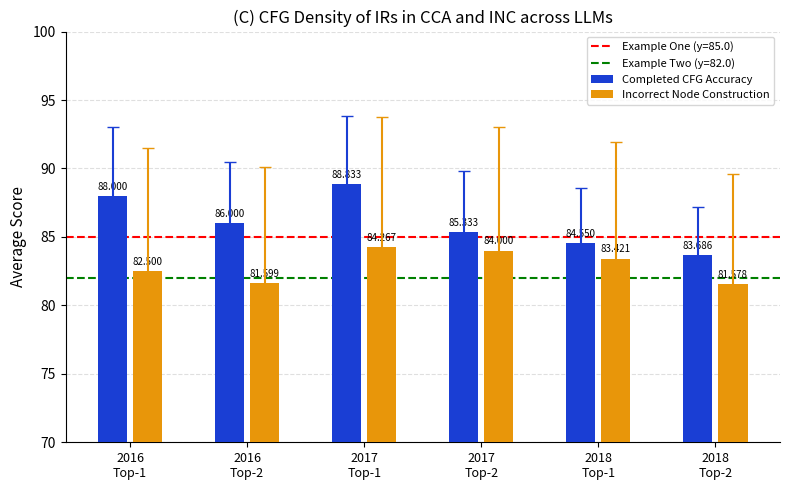

Where does the Incorrect Node Construction series first go above 83?

2017
Top-1